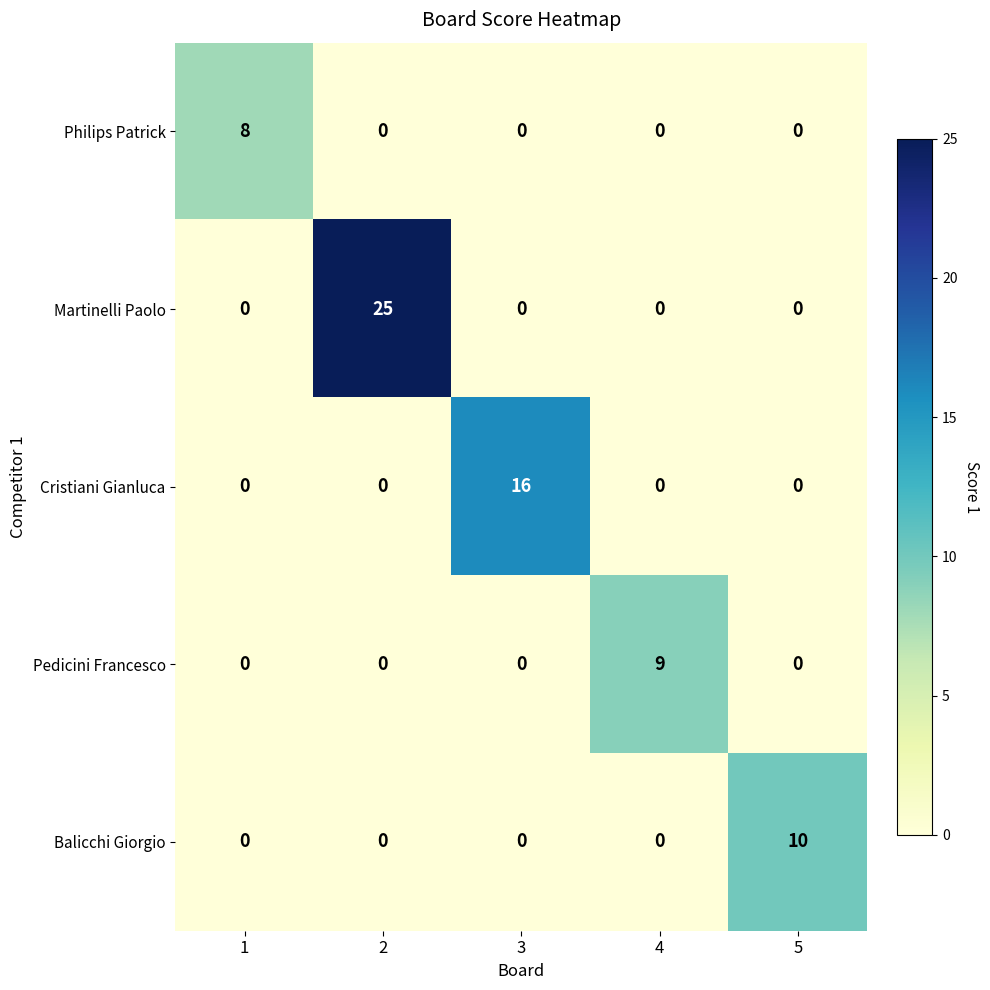

How many distinct data groups are displayed?

5